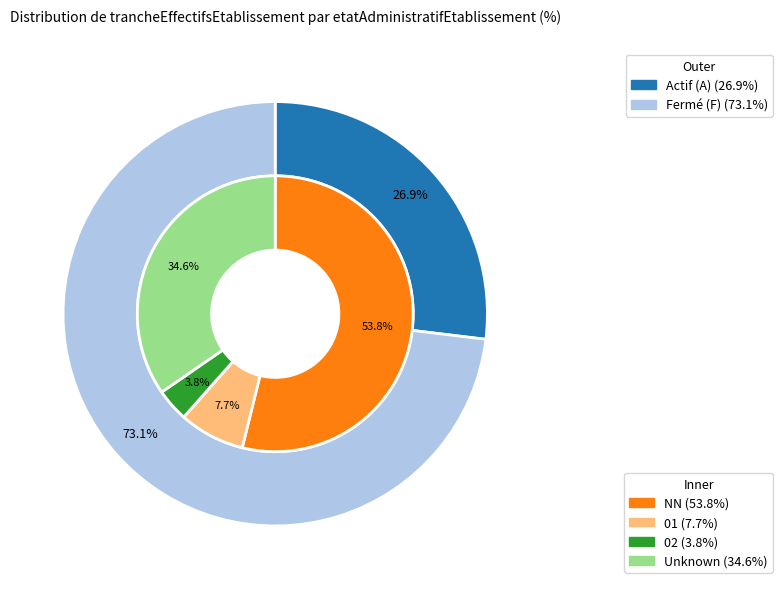

What is the smallest slice in the pie chart?

02